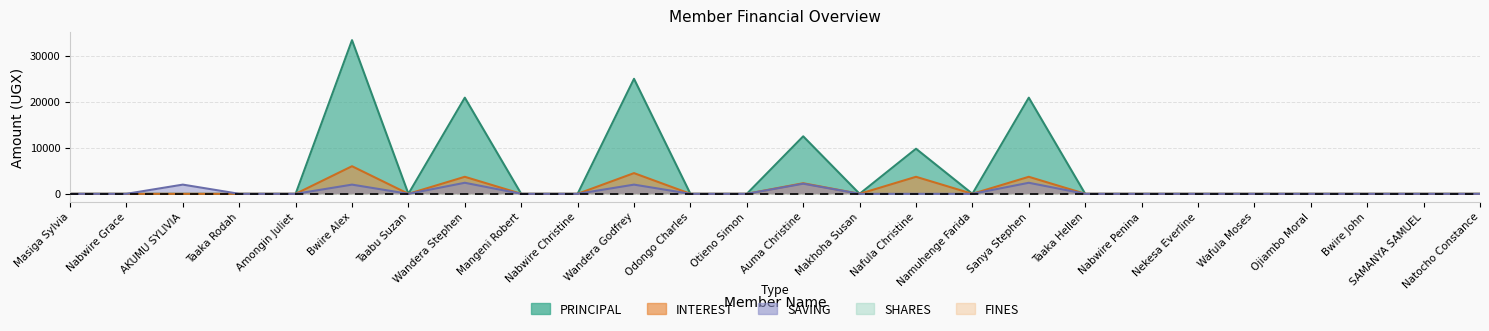

How many data points does each series have?

26